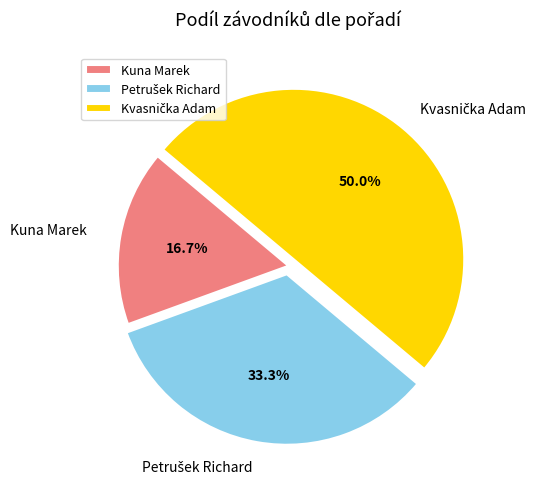

How much of the chart is everything except Kuna Marek?

83.3%